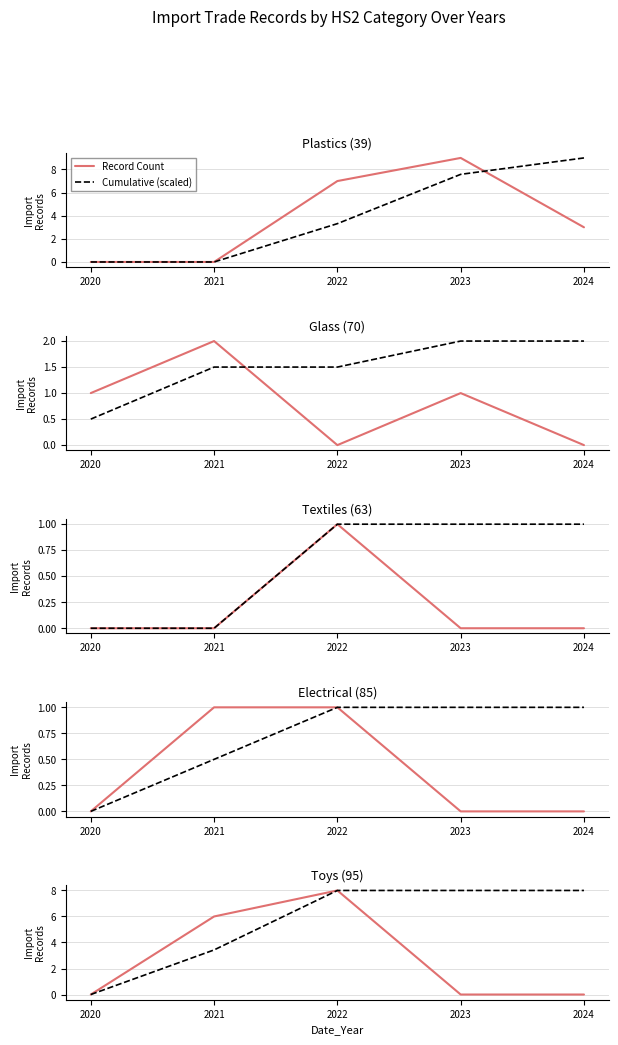

Which series has the largest total across all categories?

Cumulative (scaled)